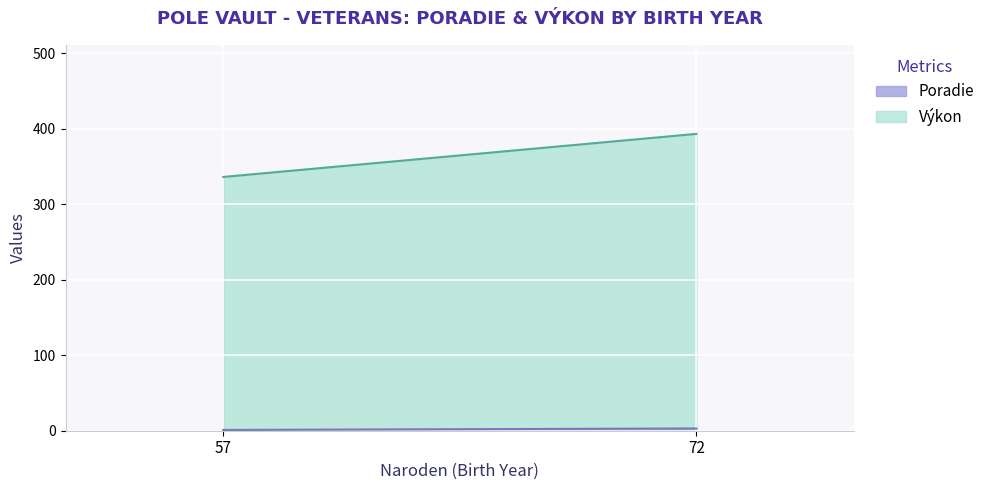

Is it true that Poradie equals 3 at 72?

True